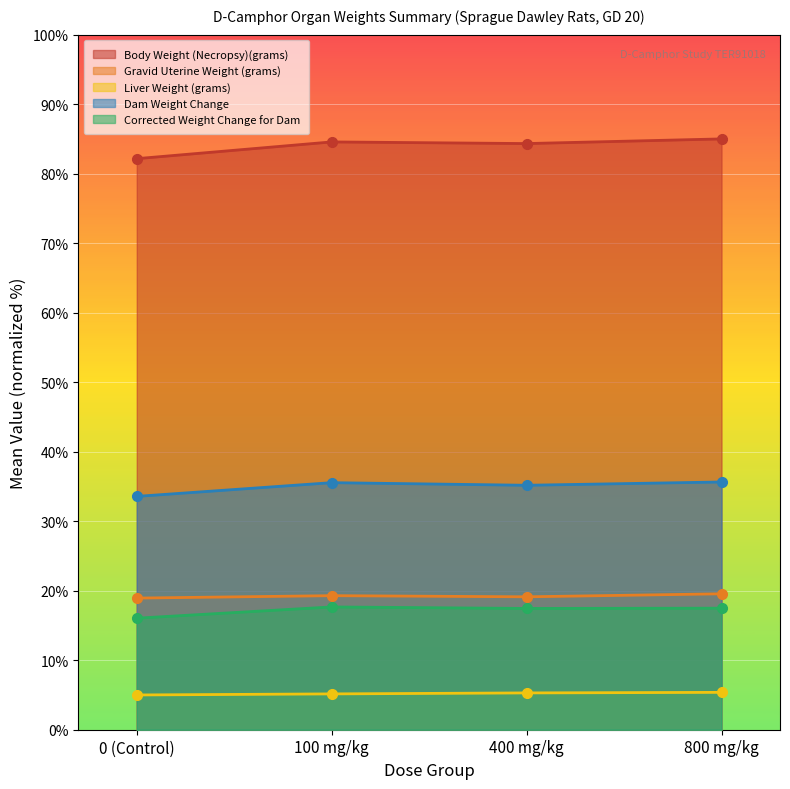

Which category has the highest value in the Corrected Weight Change for Dam series?

100 mg/kg